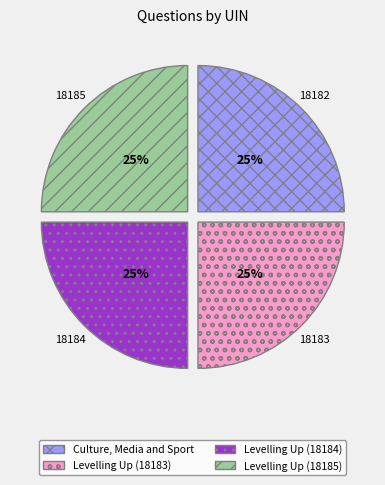

Count the number of slices in the pie.

4